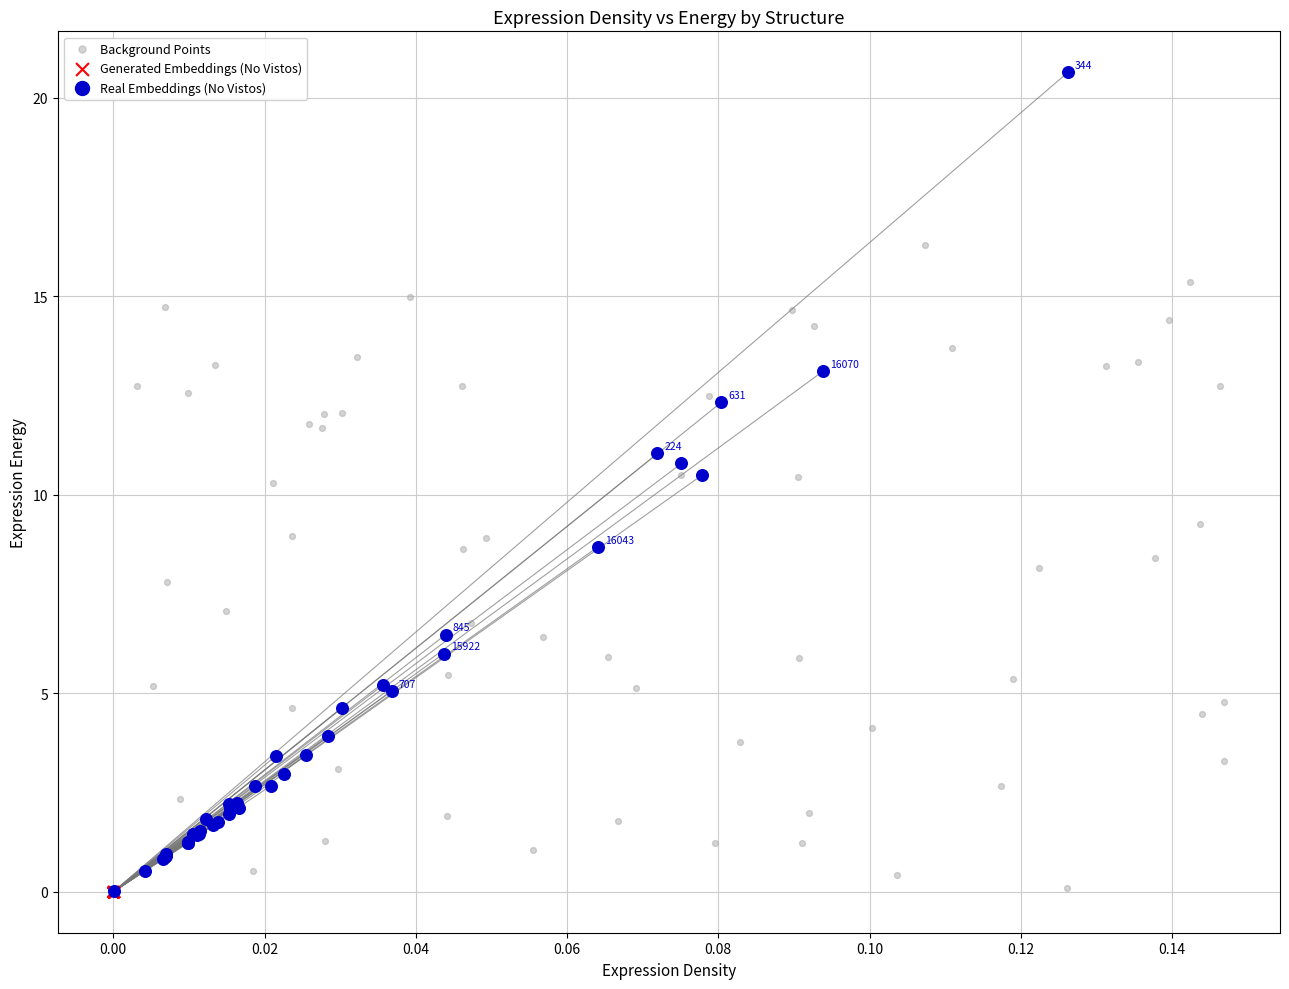

Which series has the widest spread of Y values?

Real Embeddings (No Vistos)